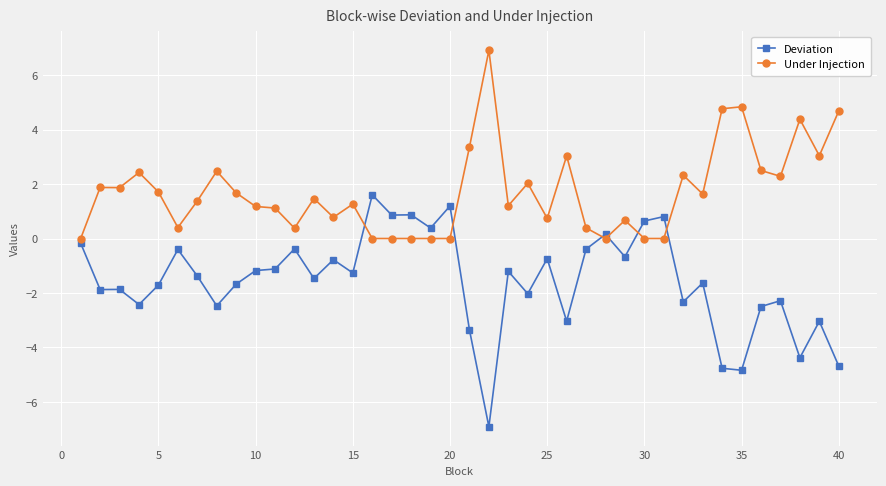

After their last crossing, which series has the higher values: Under Injection or Deviation?

Under Injection